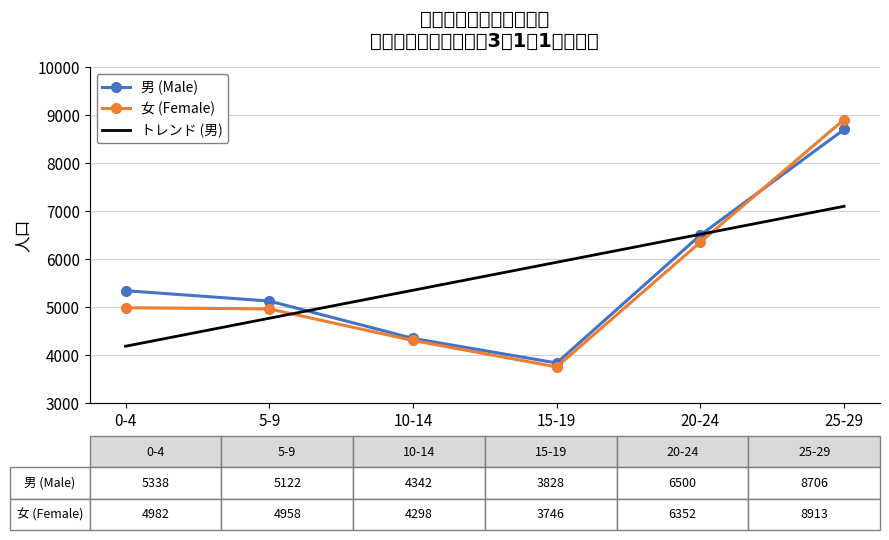

What is the approximate value of トレンド (男) at 10-14?

5347.0